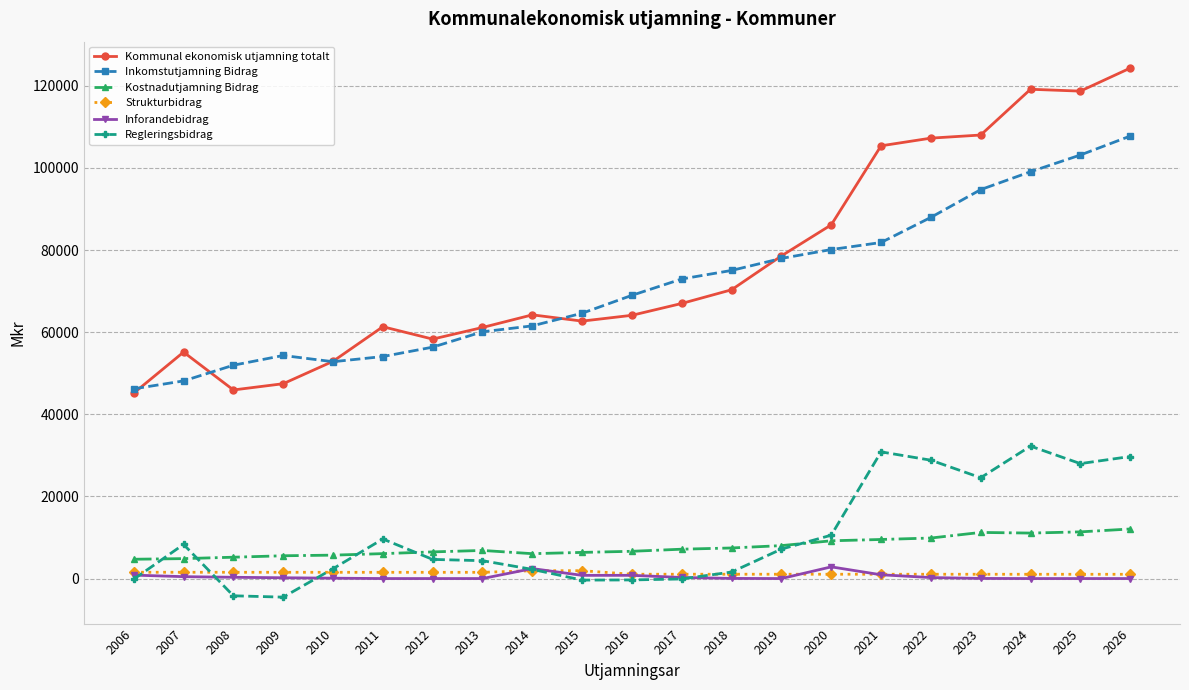

How many lines are shown in the chart?

6